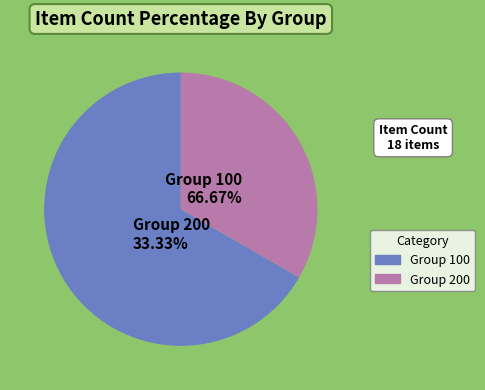

To the nearest percent, what percentage of the pie is Group 200?

33%